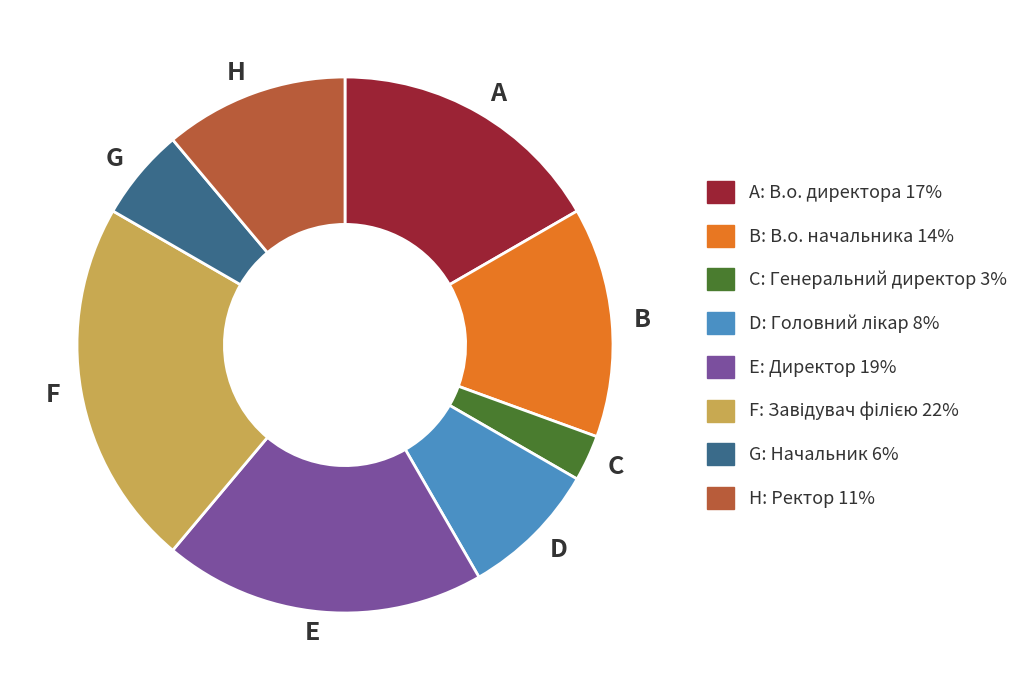

Does any single category account for the majority?

No